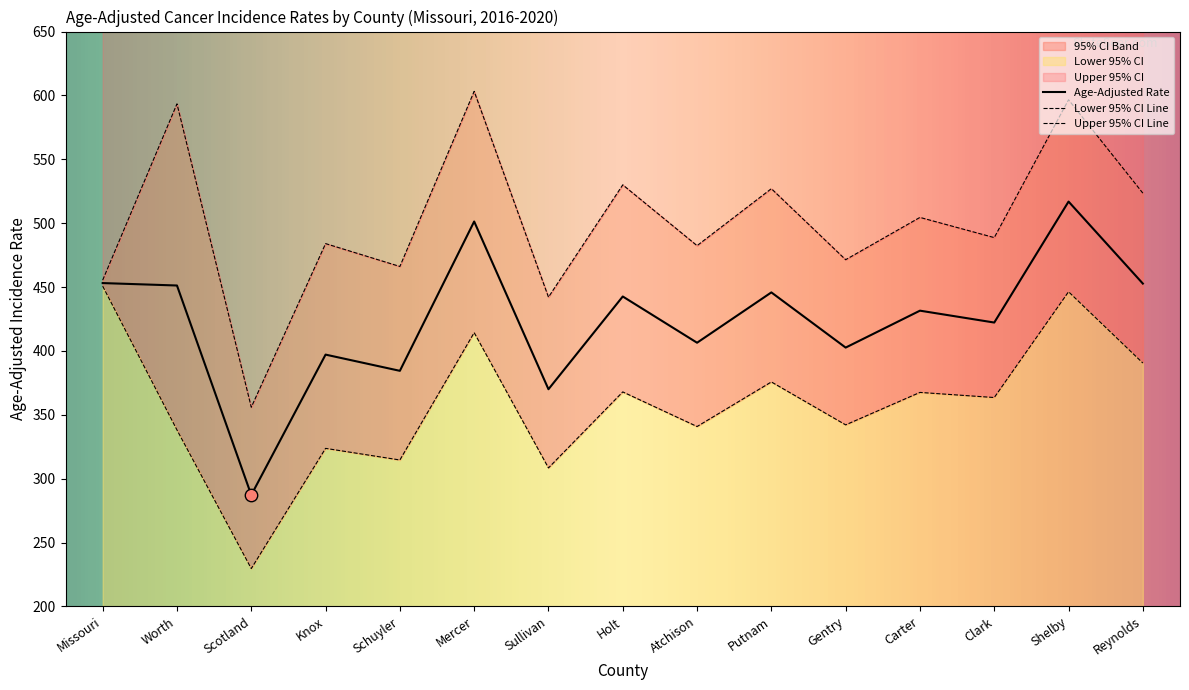

Which series has the largest total across all categories?

Upper 95% CI